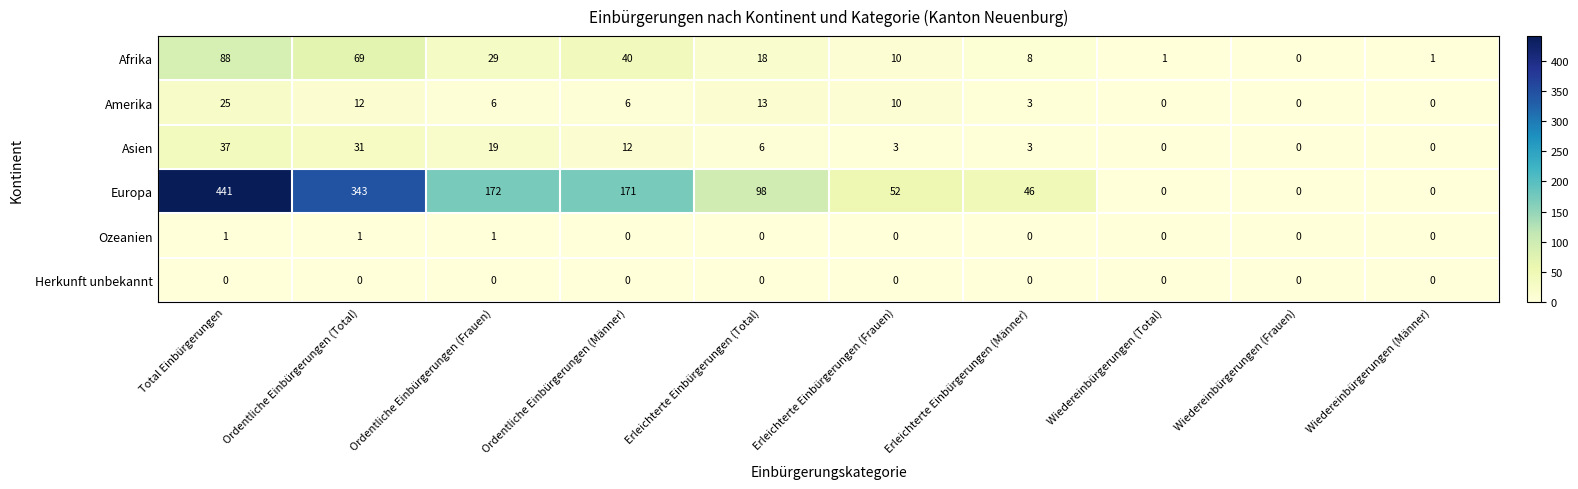

Where does the Europa series first go above 98?

Total Einbürgerungen